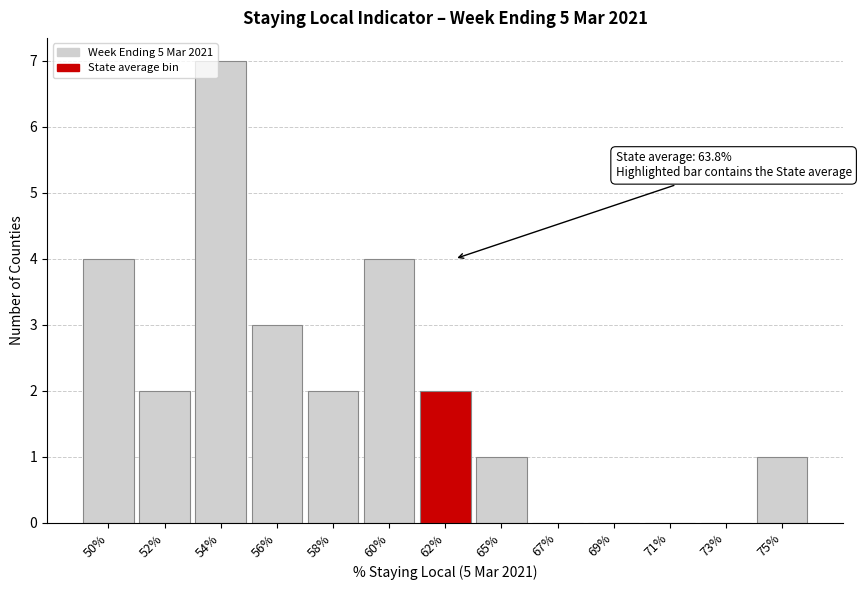

Reading right to left, transcribe all the data shown in this chart.

75%=1	73%=0	71%=0	69%=0	67%=0	65%=1	62%=2	60%=4	58%=2	56%=3	54%=7	52%=2	50%=4